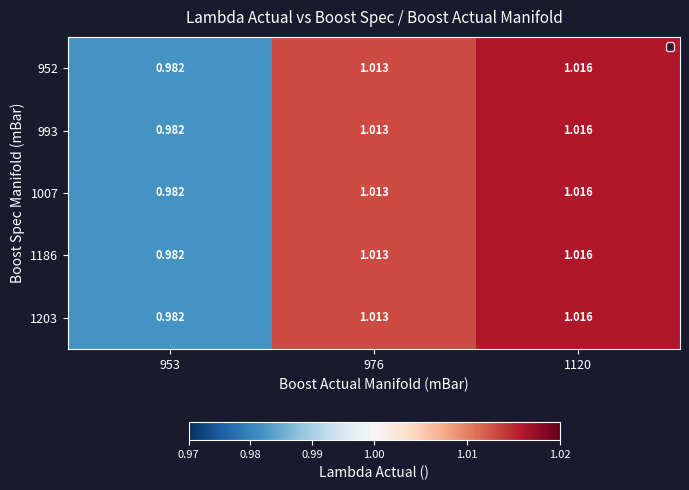

How many values in the 993 series are below 1?

1